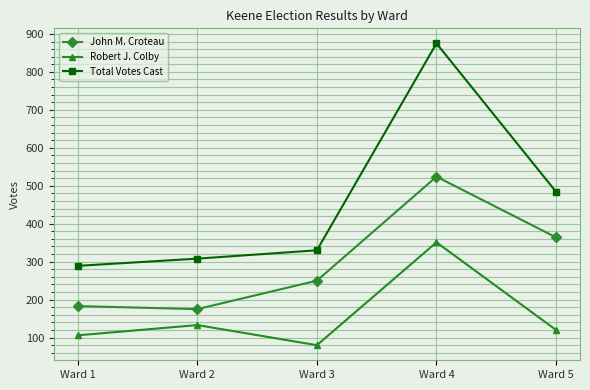

At which category does Total Votes Cast reach its first local peak?

Ward 4